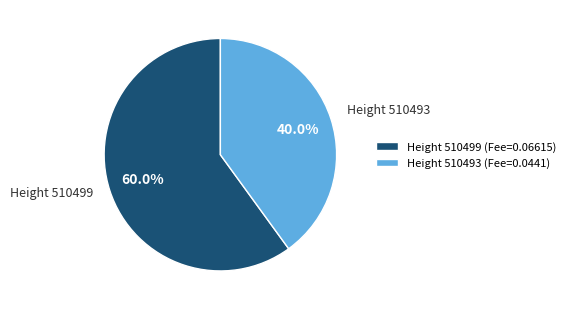

What percentage do Height 510499 (Fee=0.06615) and Height 510493 (Fee=0.0441) together represent?

100.0%